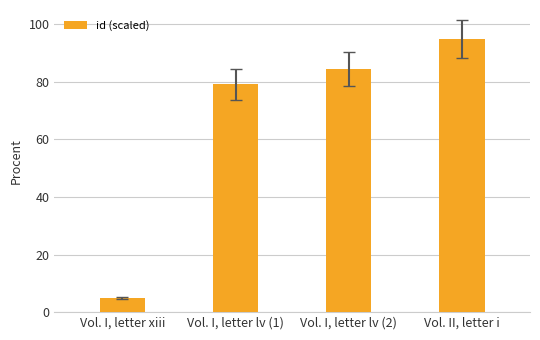

How many series are shown in this chart?

1